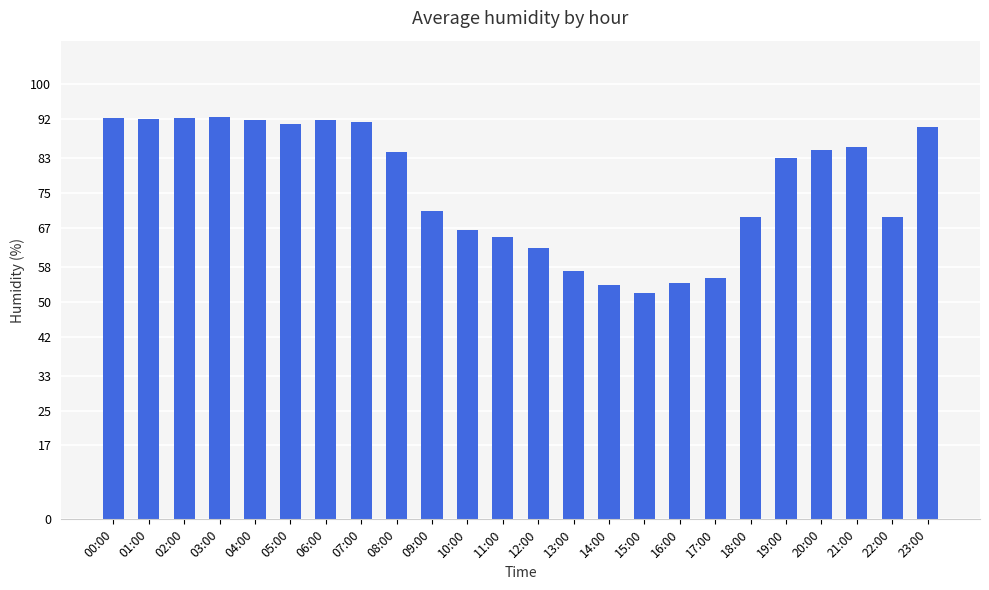

Does the chart contain any negative values?

No